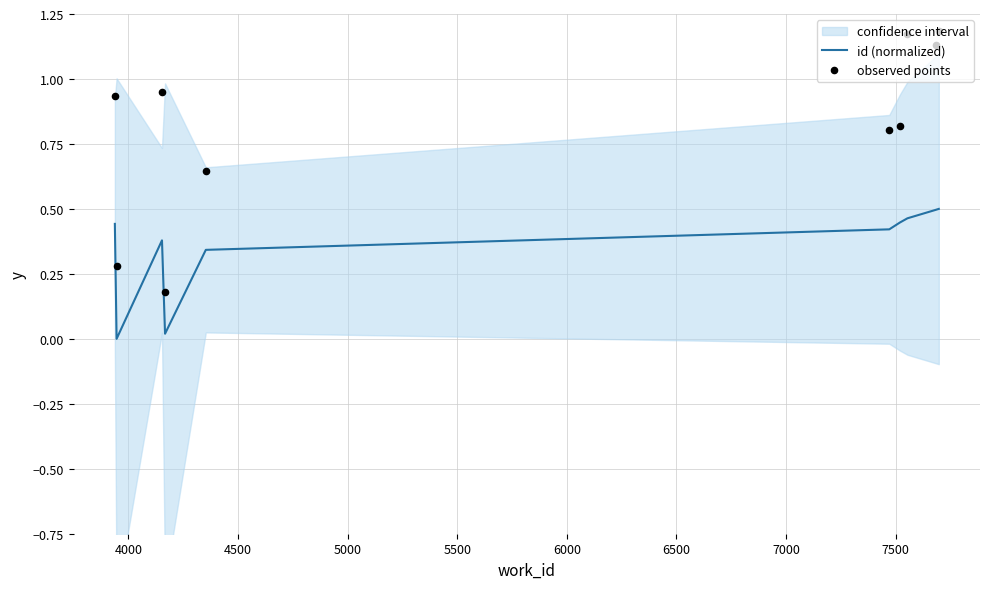

At how many categories does at least one series exceed 0?

10